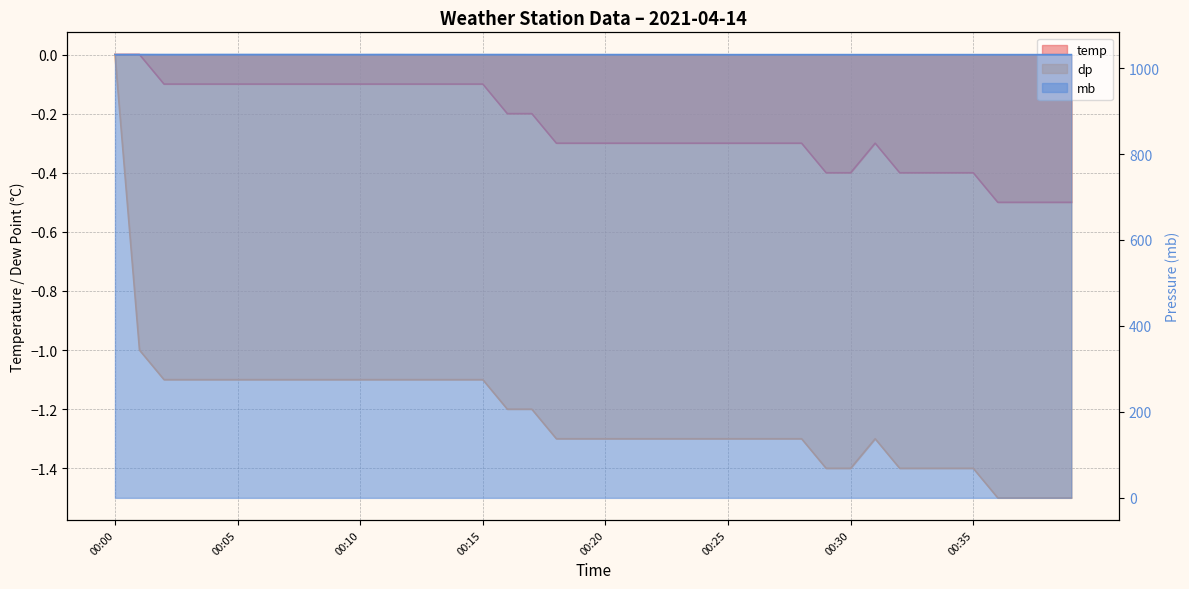

True or false: mb has a value of 687.5 at 00:02.

False